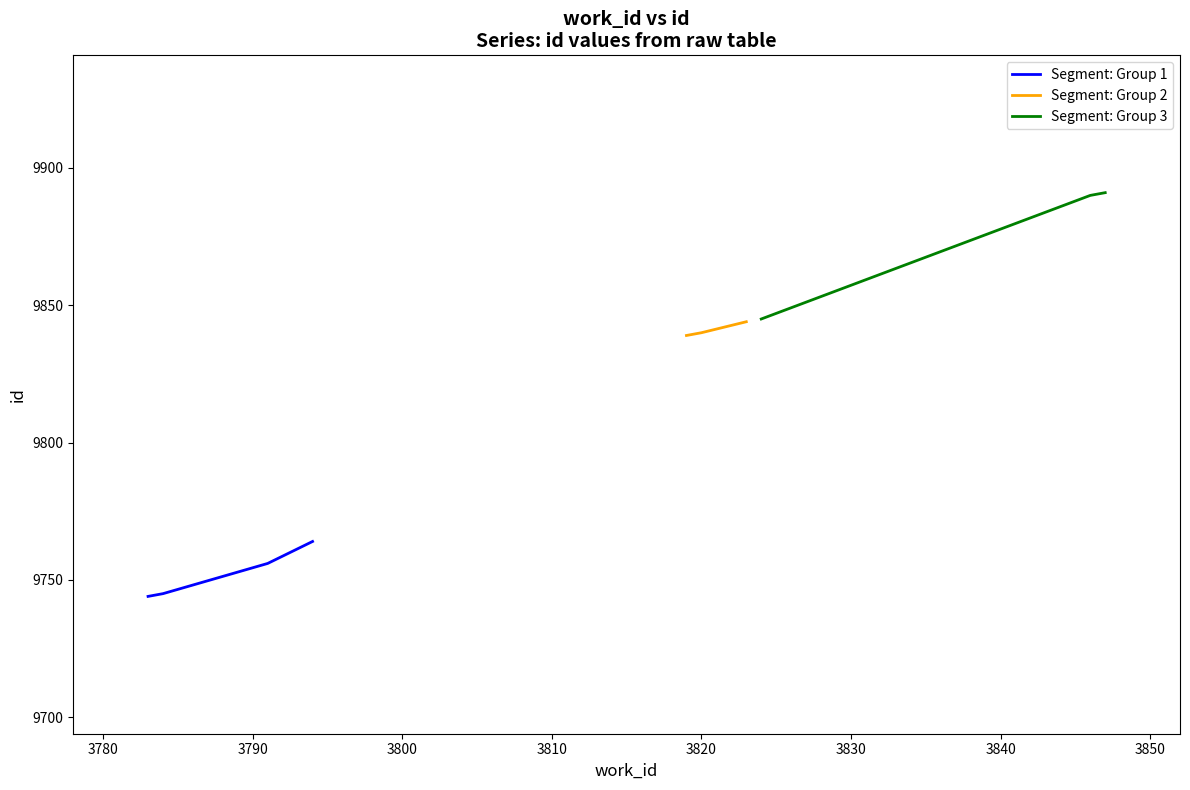

What is the change in value from 3791 to 3823?

+88